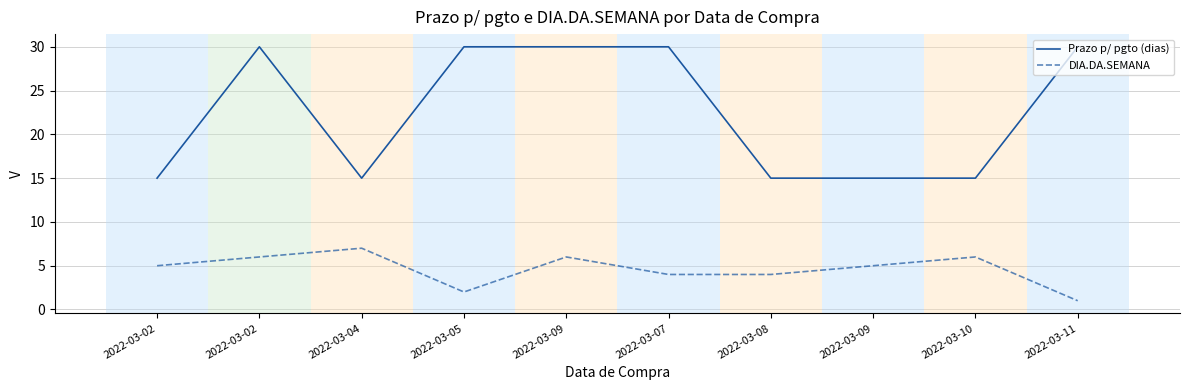

At which category does the chart reach its minimum across all series?

2022-03-11